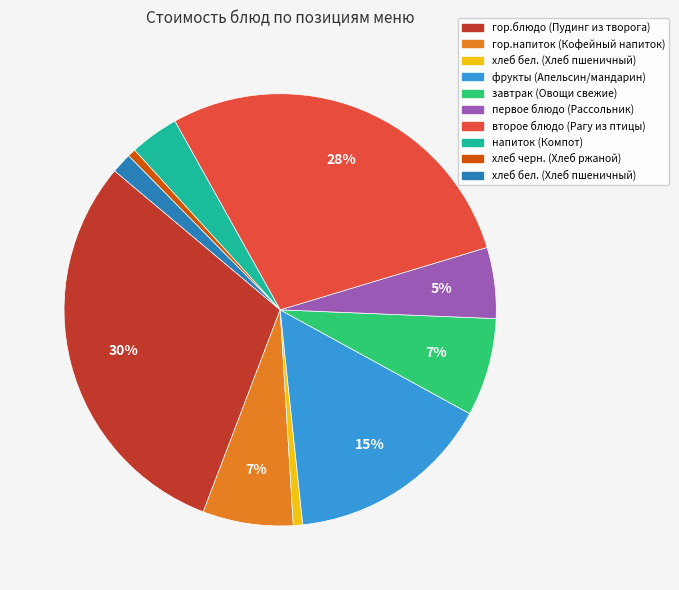

Is there any slice that represents more than half of the pie?

No